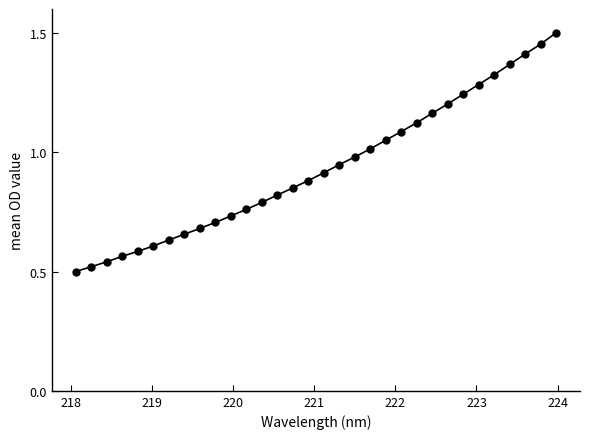

What is the difference between the maximum and minimum values?

1.0